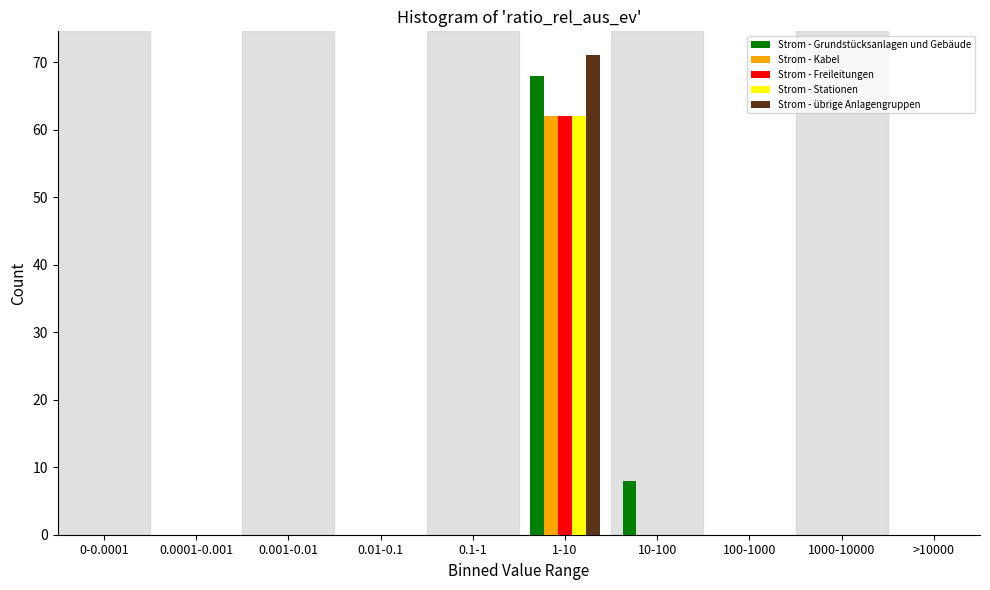

What is the sum of all Strom - Stationen values?

62